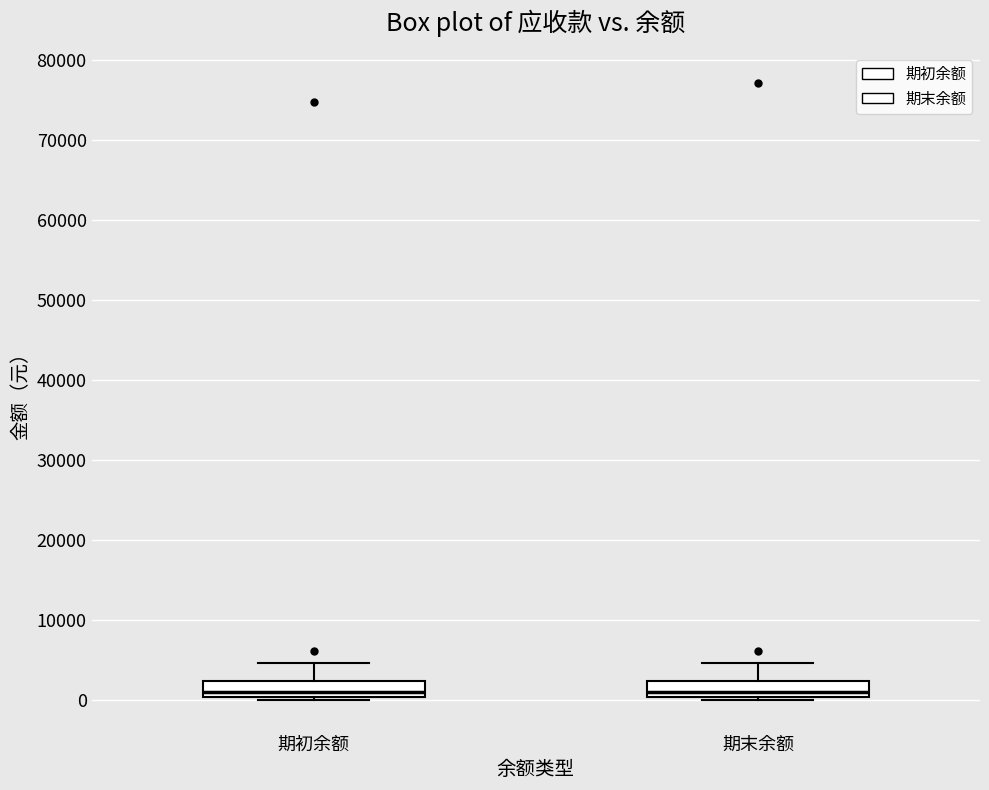

Reading left to right, transcribe this box plot: for each box, give where its median line is, the range the box spans, and where its two whiskers end, as read against the y-axis. The values are not printed on the chart, so give them approximately, as read against the axis.

期初余额: median 1000, box 0 to 2000, whiskers 0 (just below the box's lower edge) to 5000
期末余额: median 1000, box 0 to 2000, whiskers 0 (just below the box's lower edge) to 5000